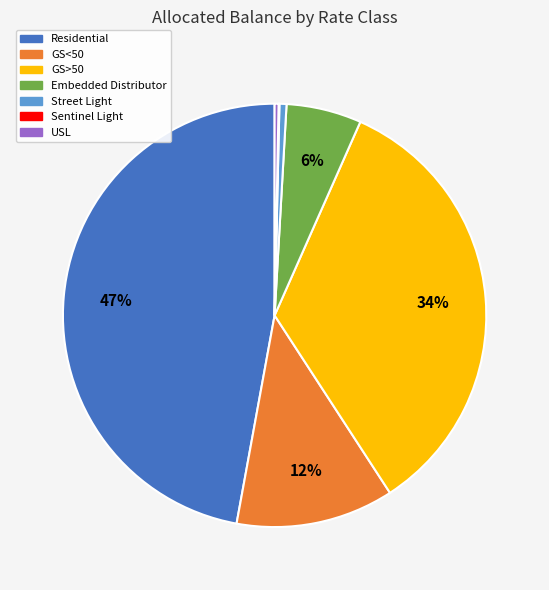

What percentage is the GS>50 slice, to the nearest percent?

34%